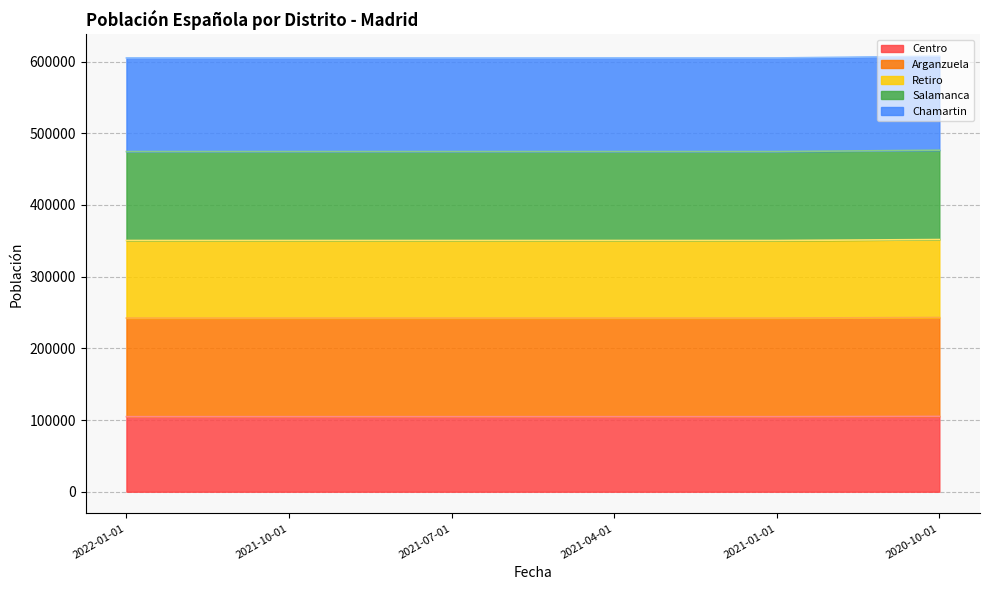

Is it true that Salamanca equals 606810.0 at 2021-10-01?

False